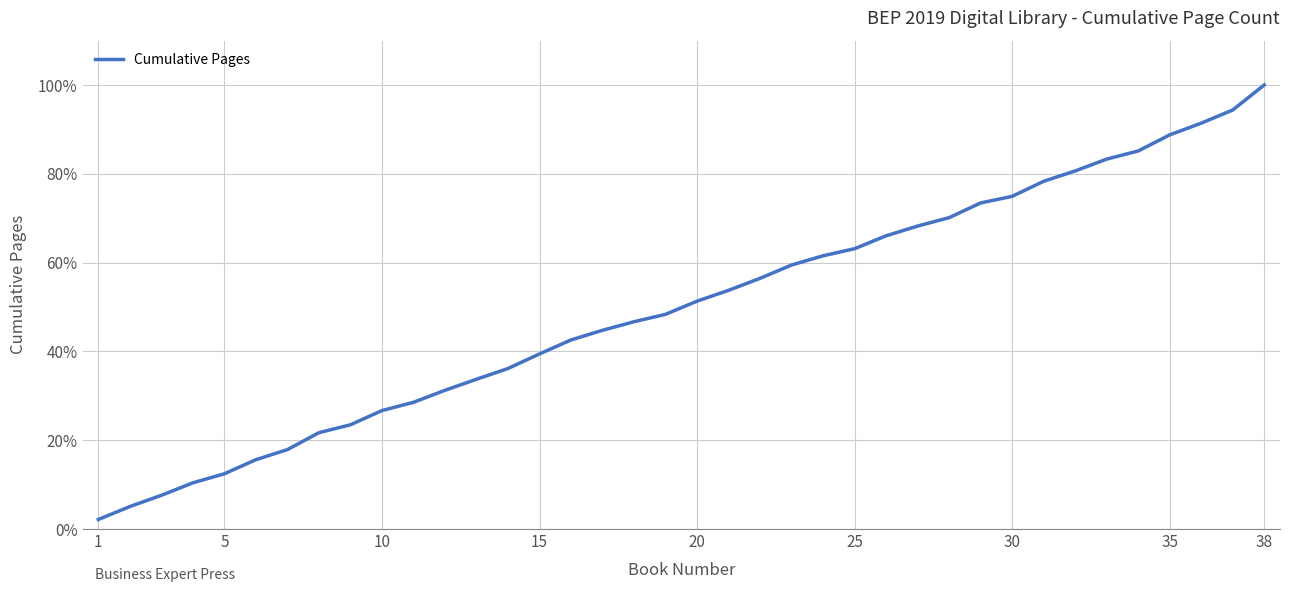

What is the greatest value displayed?

100.0